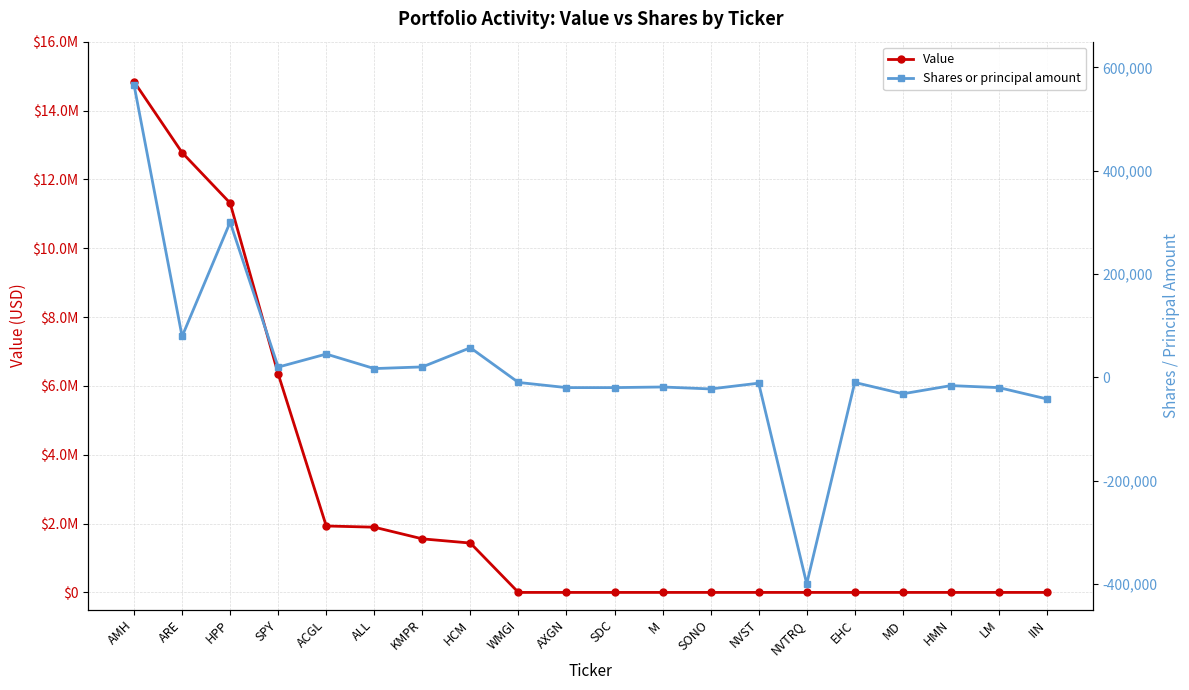

What is the approximate value of Shares or principal amount at HMN?

-16128